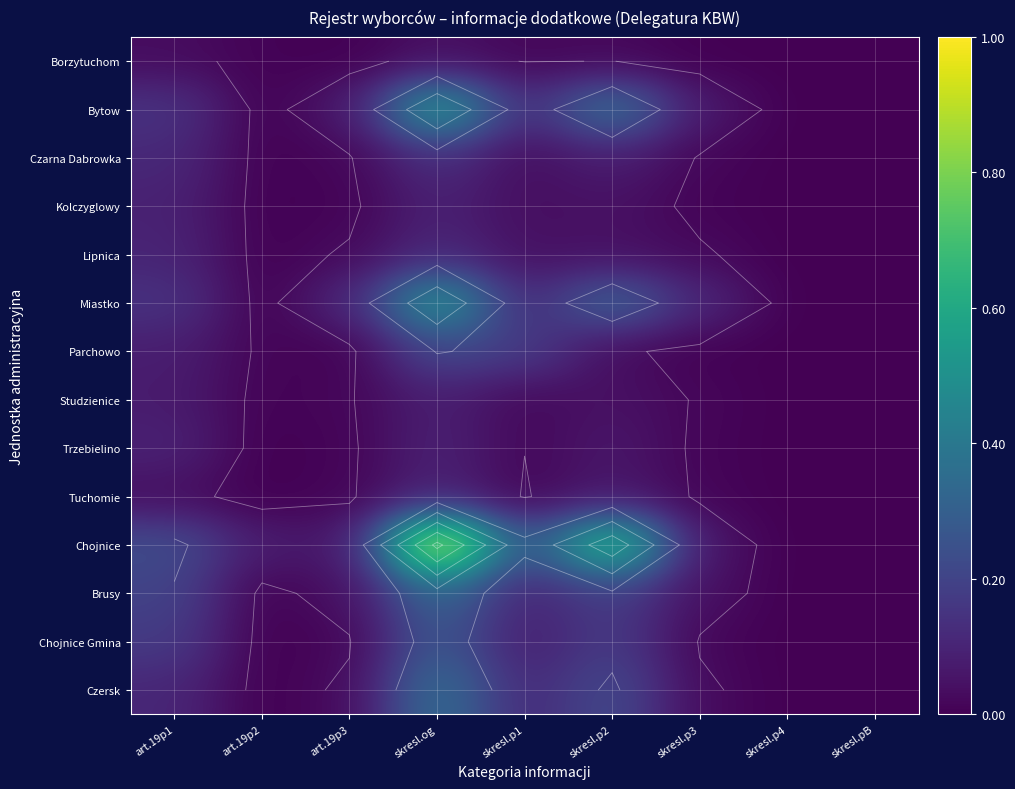

True or false: Studzienice has a value of 0.0 at skresl.p4.

True